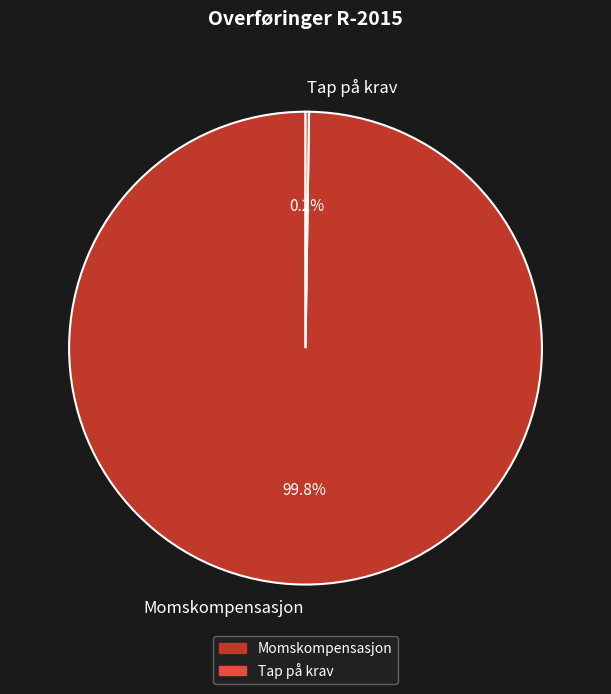

Which slice is the largest?

Momskompensasjon